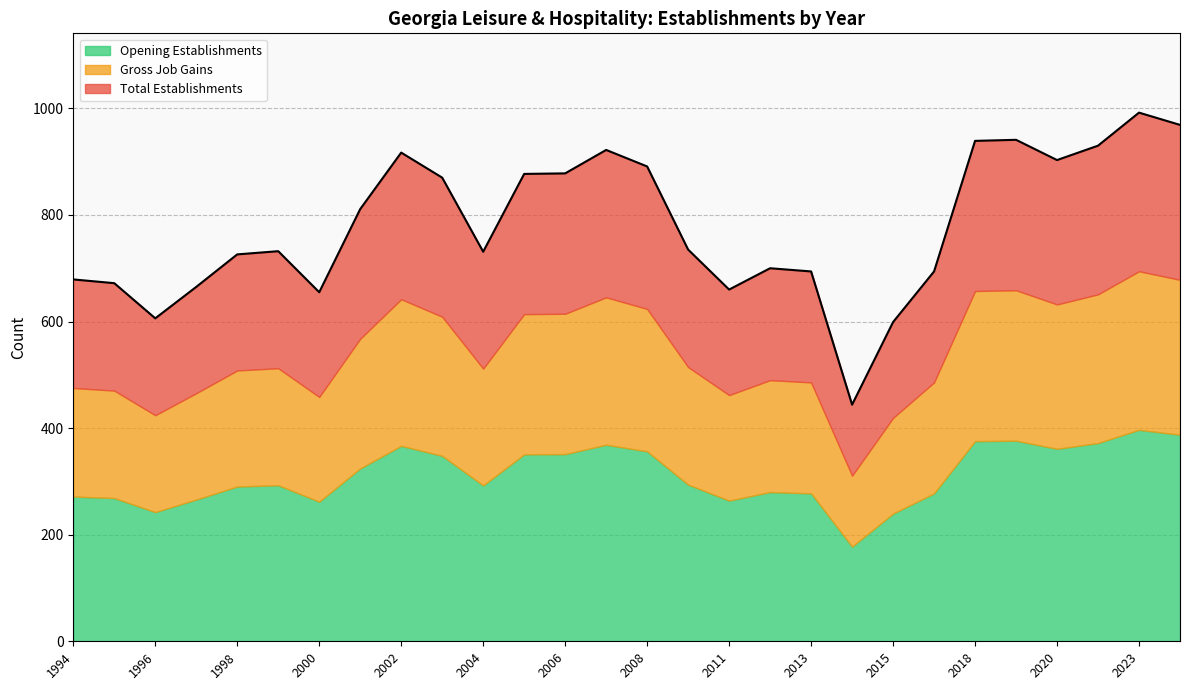

The value of Gross Job Gains at 2006 is 1475. True or false?

False